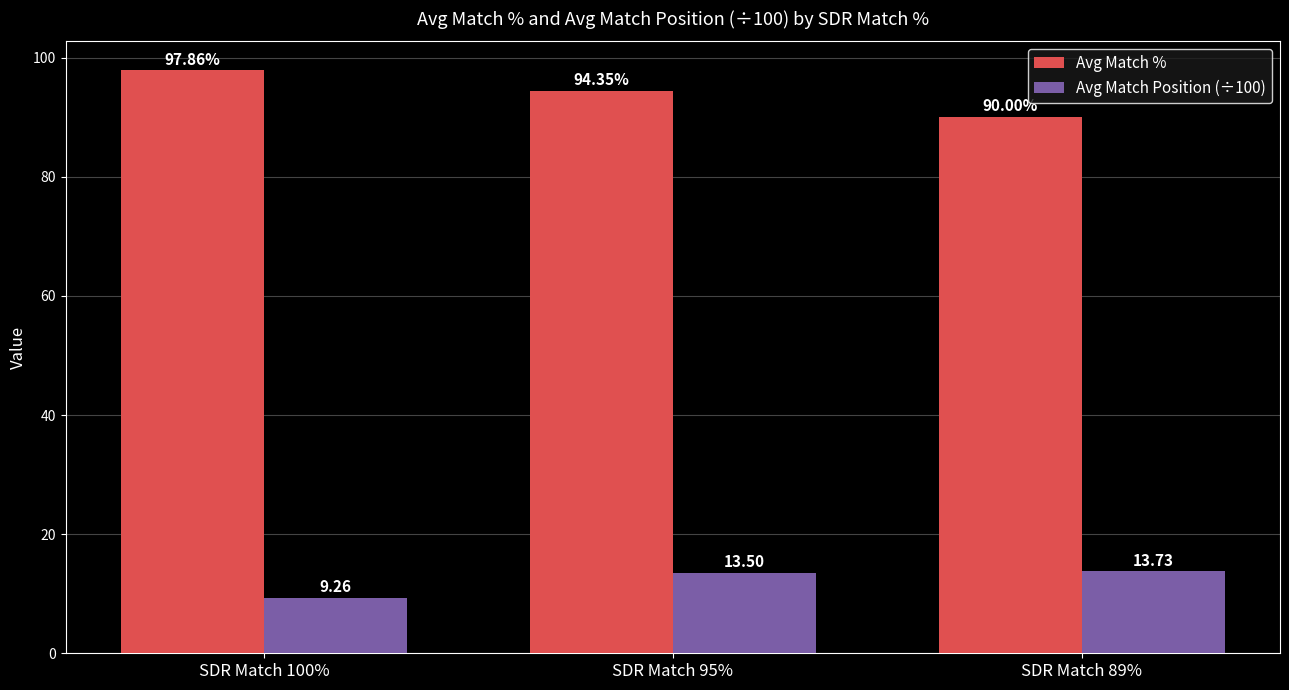

True or false: Avg Match % has a value of 37.9 at SDR Match 100%.

False